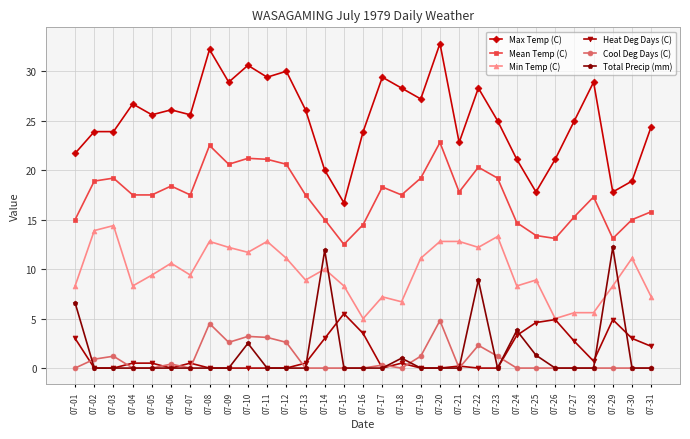

What is the difference between the maximum and second lowest values in the Total Precip (mm) series?

12.2